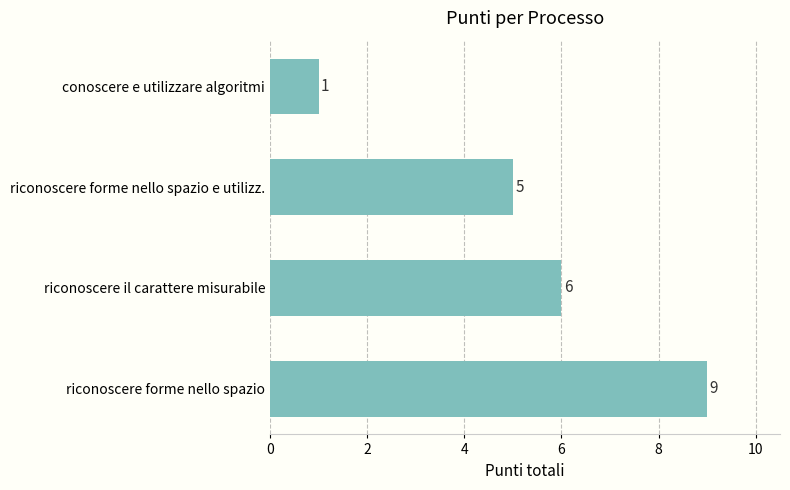

Where is the data nearest to the value 5?

riconoscere forme nello spazio e utilizz.